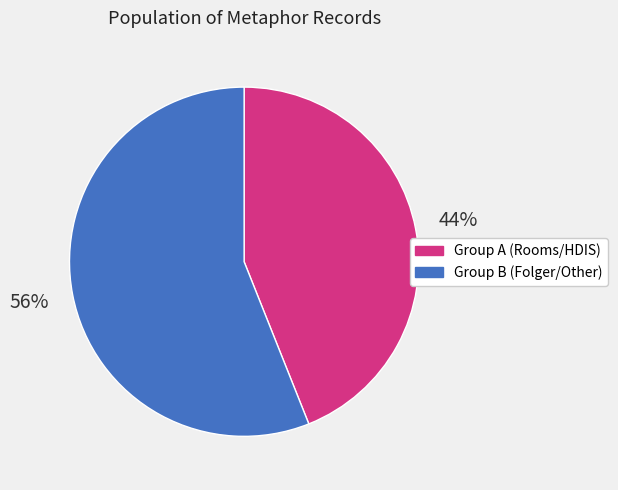

Is there a majority slice in this chart?

Yes